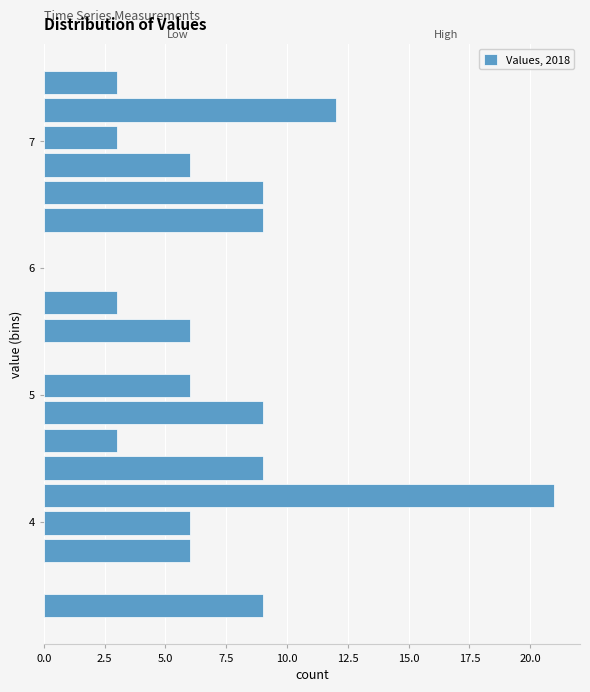

Read against the y-axis, roughly where is the centre of the longest bar?

4.2